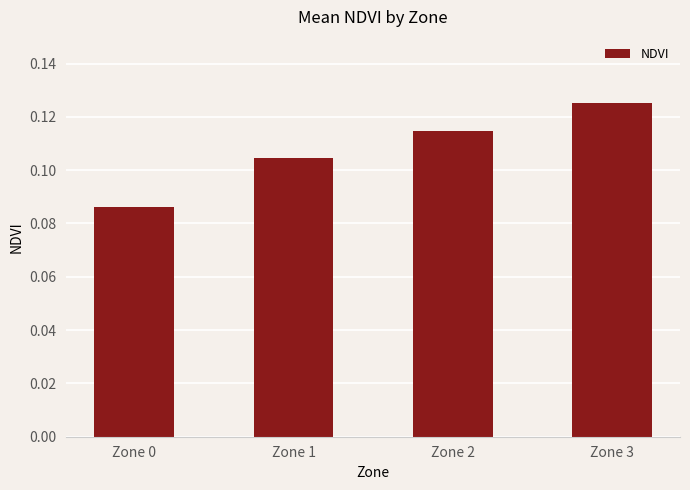

At which category does the chart reach its minimum across all series?

Zone 0